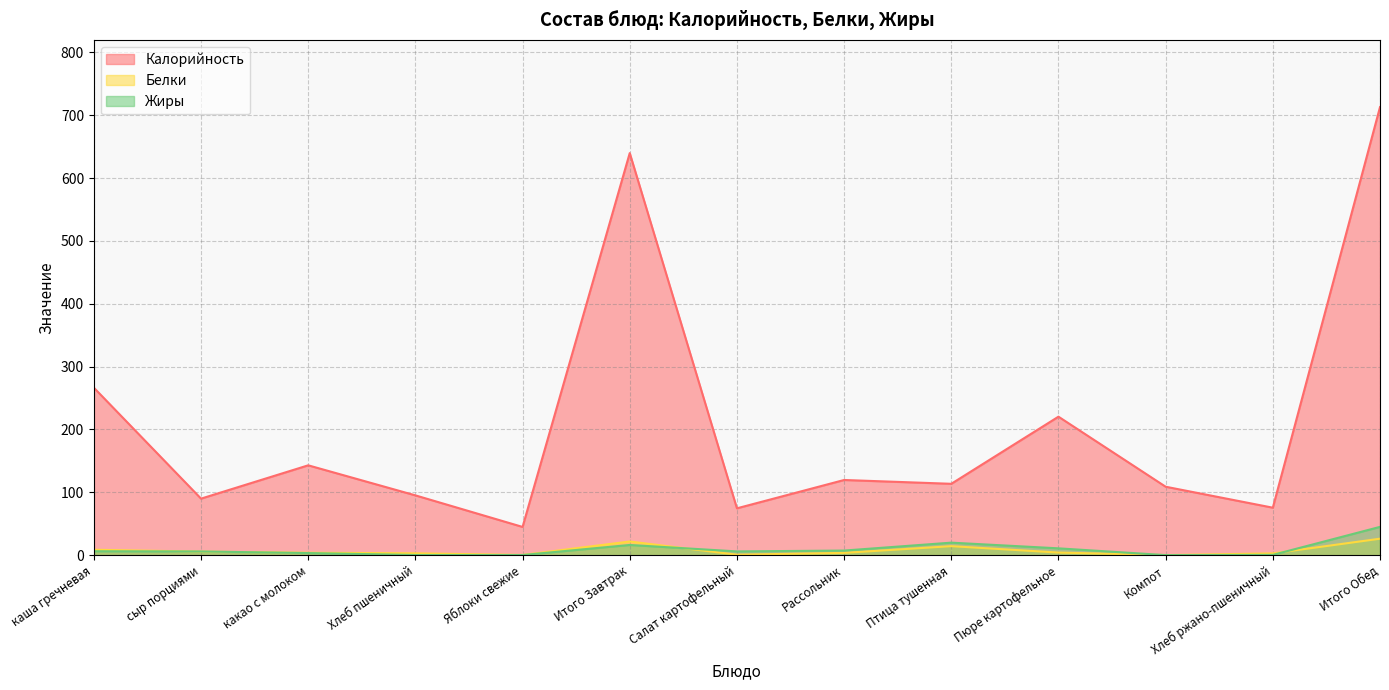

Count the number of data series in this chart.

3